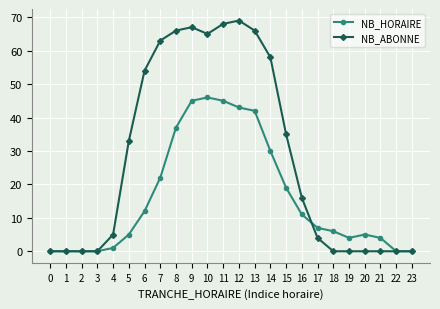

Which series has the largest total across all categories?

NB_ABONNE